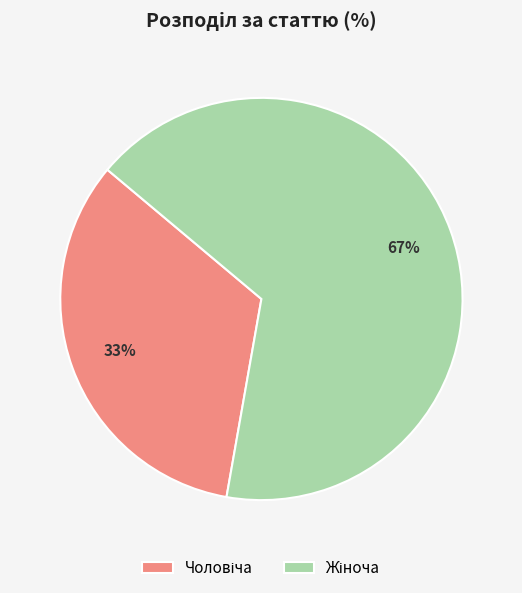

How many slices are in this pie chart?

2